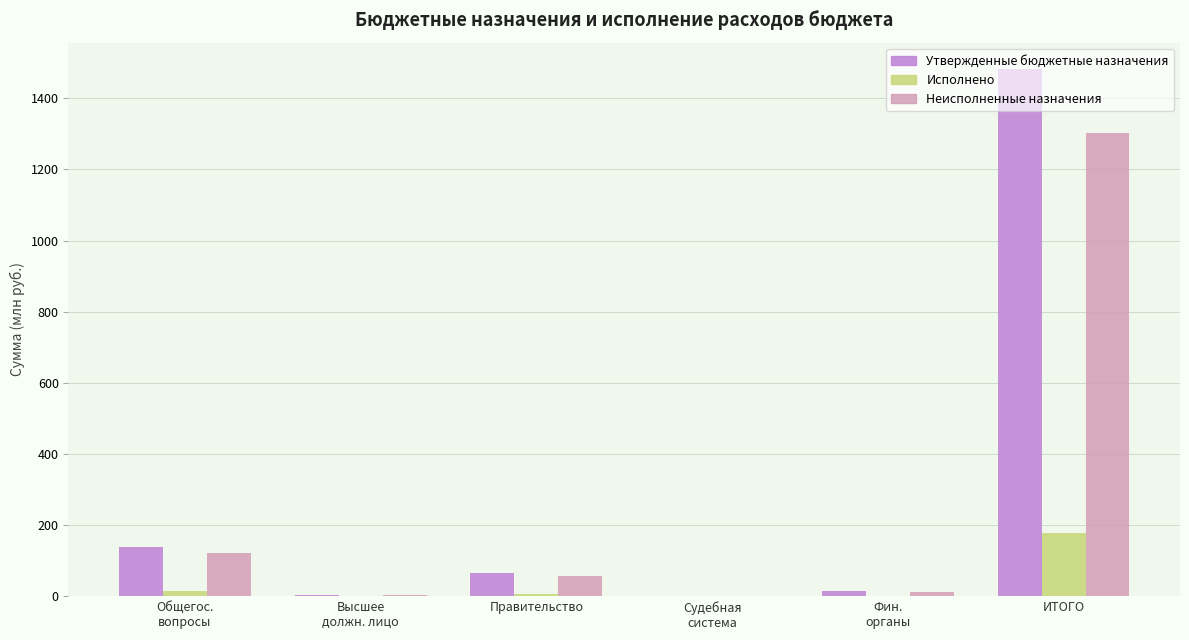

The value of Исполнено at ИТОГО is 250.4. True or false?

False